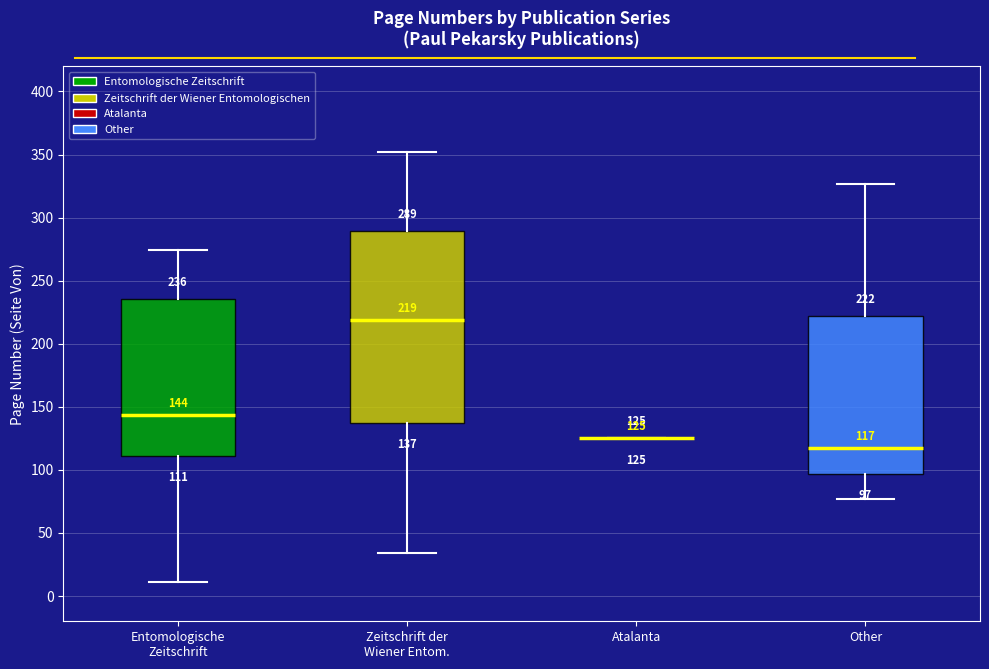

Comparing the boxes themselves (not the whiskers), which one is the tallest?

Zeitschrift der Wiener Entom.